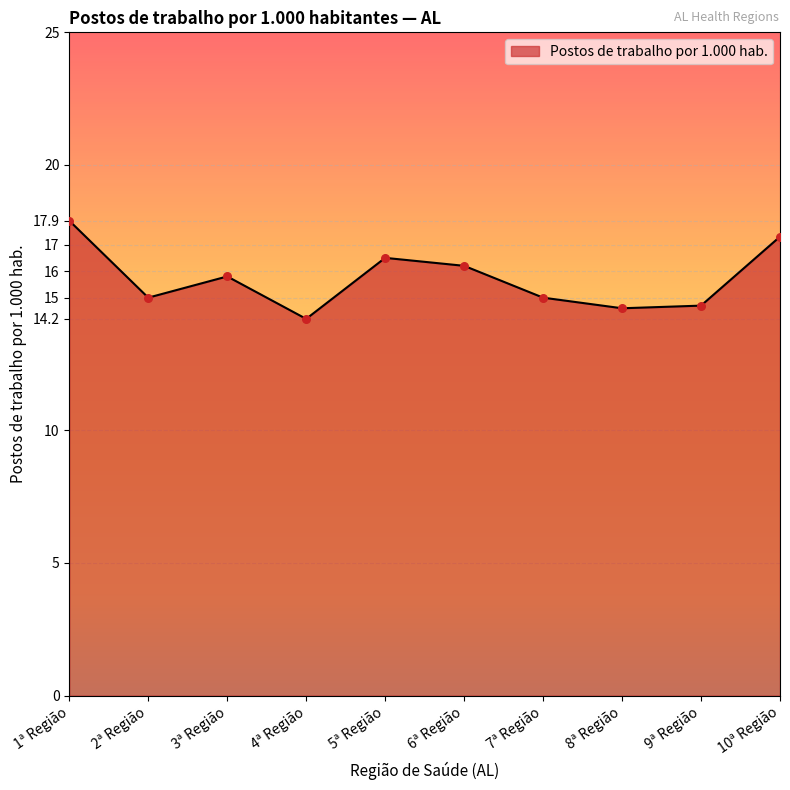

Which has a higher value, 5ª Região or 1ª Região?

1ª Região